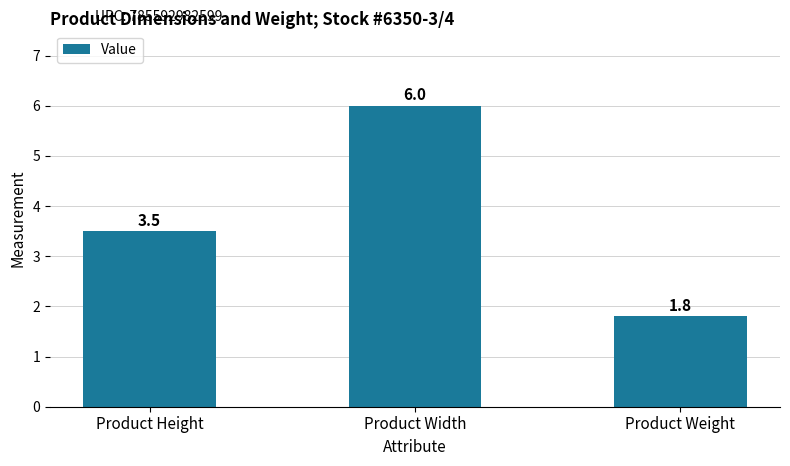

The chart shows a value of 6.0 at Product Width. True or false?

True